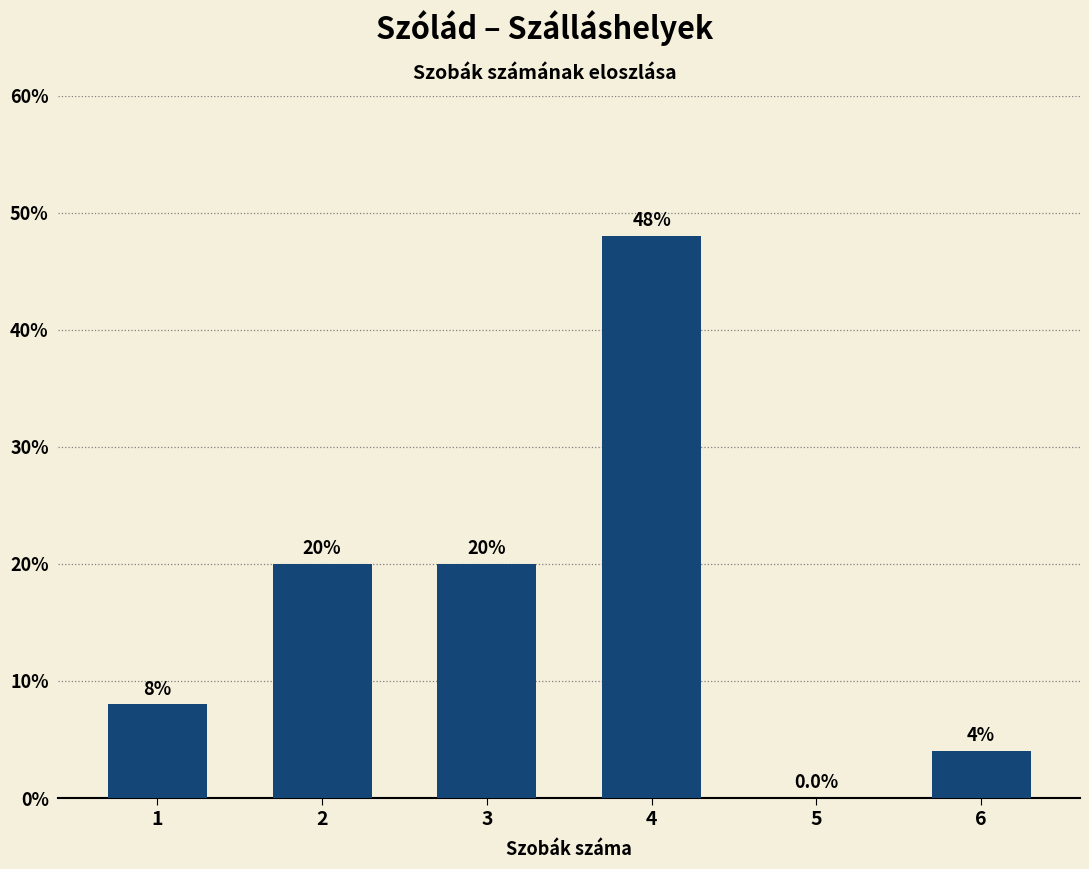

Reading left to right, what are all the values shown in this chart?

1=8	2=20	3=20	4=48	5=0	6=4